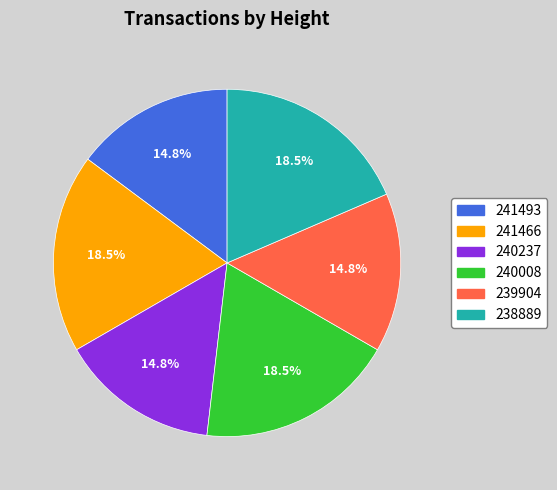

Combined, what portion of the pie is 241493 and 240008?

33.3%